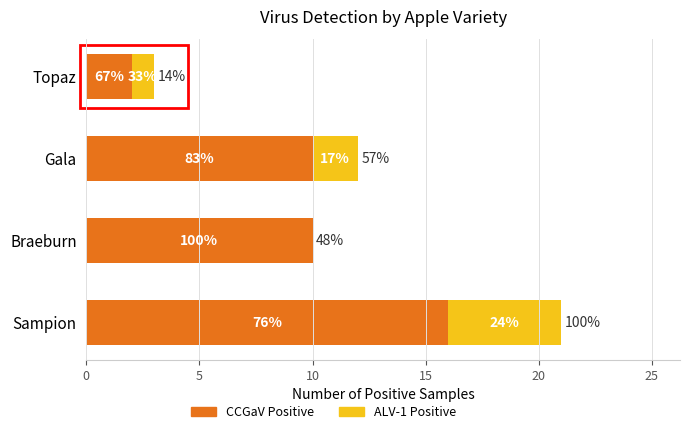

Which series has the largest range (max minus min)?

CCGaV Positive